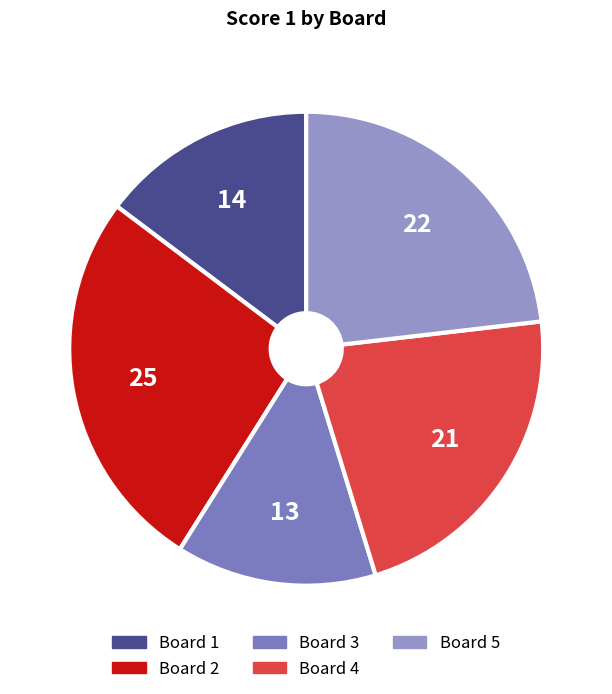

How many segments does this pie chart have?

5